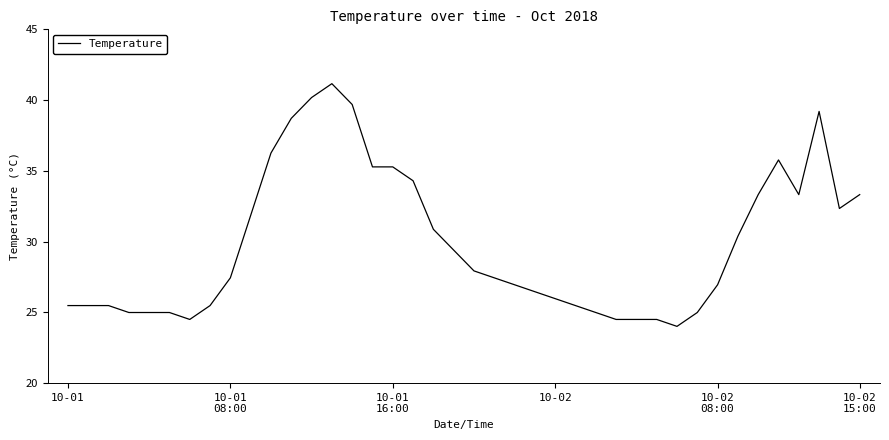

What is the minimum value shown in the chart?

24.0